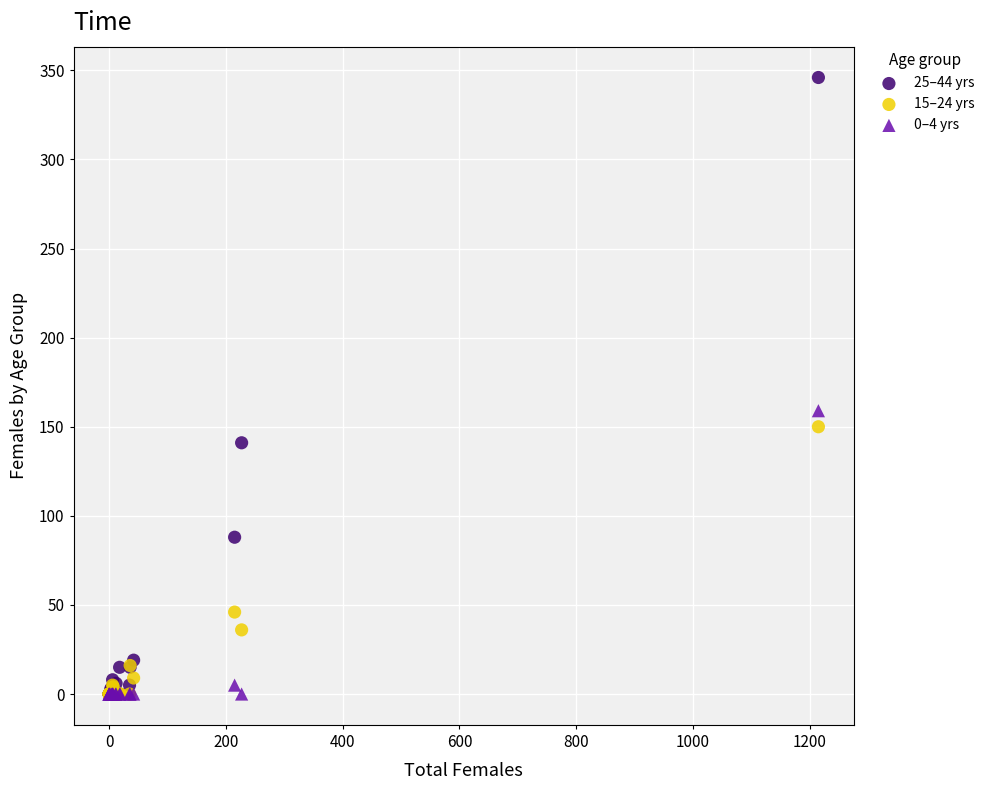

Which series reaches the maximum Y coordinate?

25–44 yrs